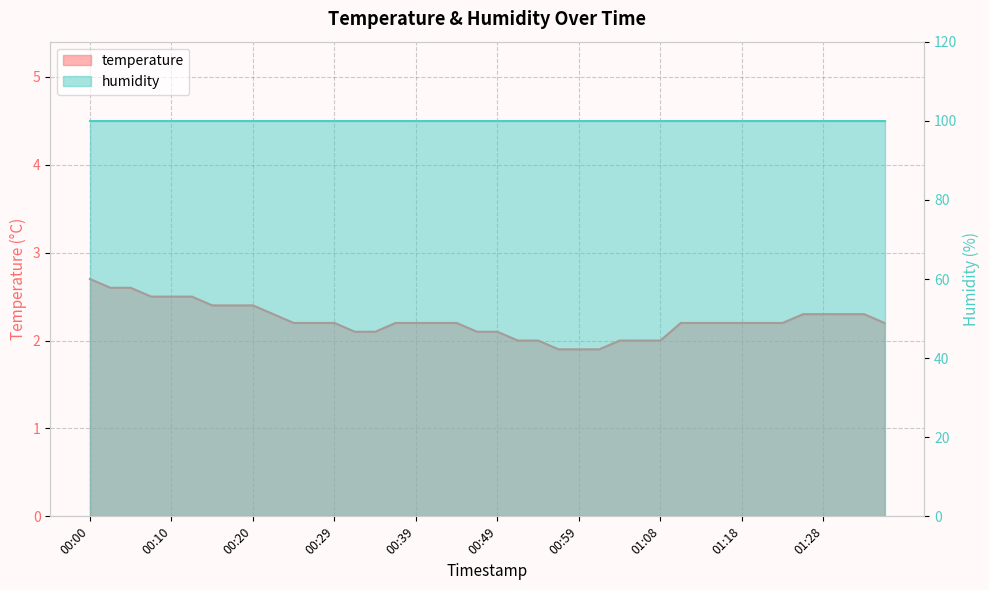

Does the chart display data point markers on the line(s)?

No